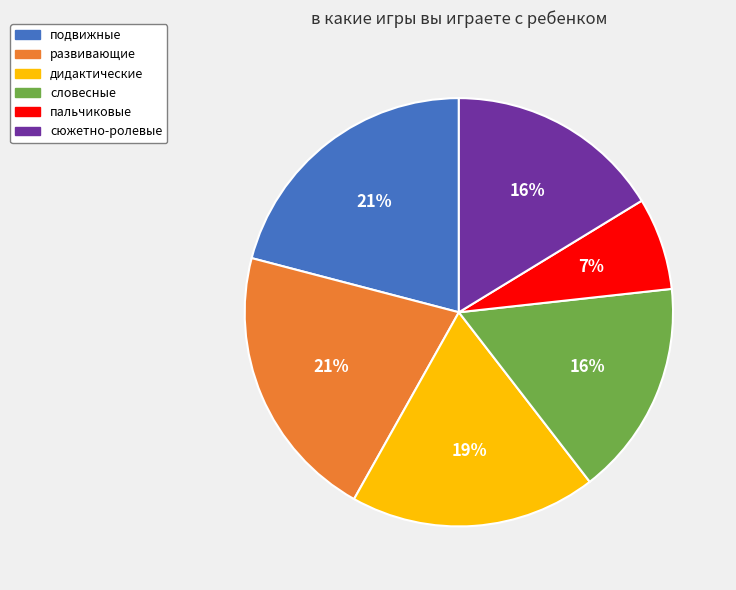

How many slices are in this pie chart?

6